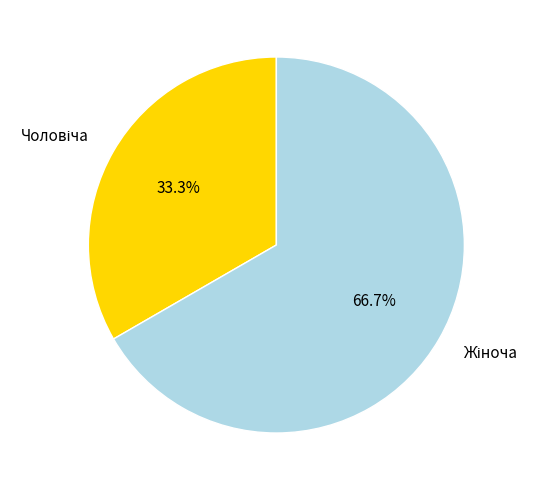

To the nearest percent, what is the difference between the largest and smallest slice percentages?

33%